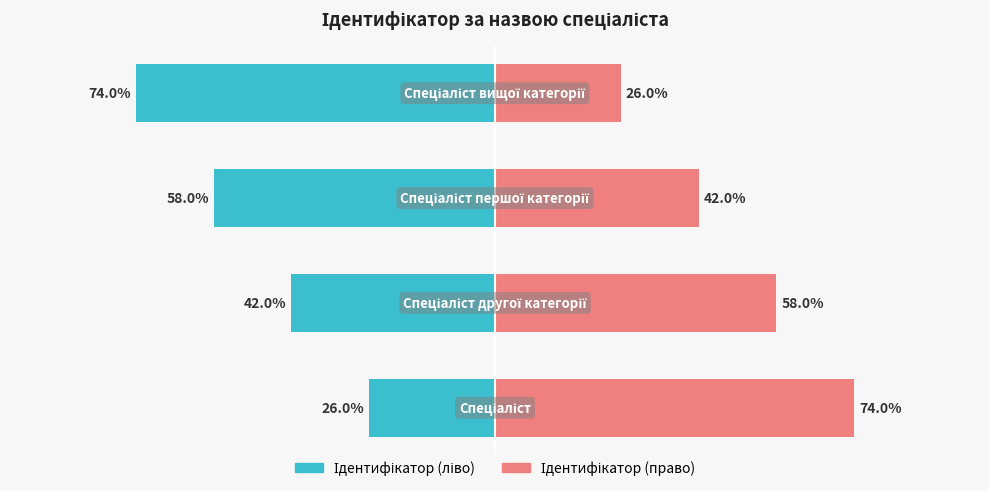

Reading left to right, transcribe all the data shown in this chart.

Ідентифікатор (ліво): -26	-42	-58	-74
Ідентифікатор (право): 74	58	42	26